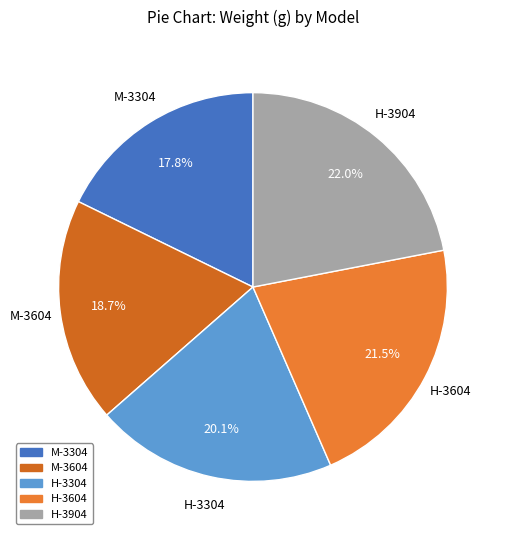

Is H-3304 the majority of the pie?

No